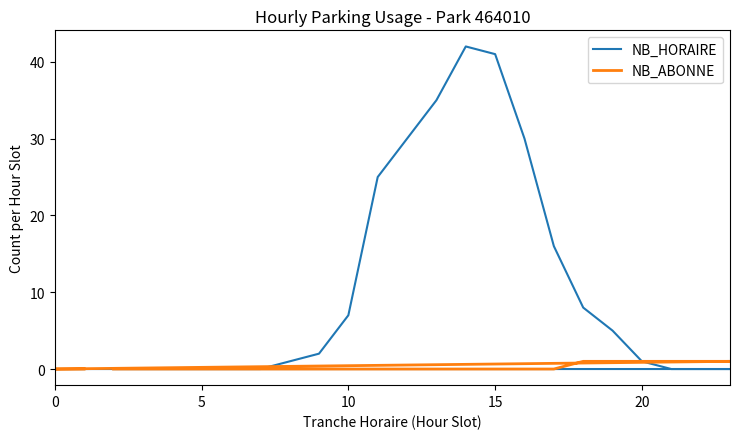

True or false: NB_HORAIRE has a value of 17 at 21.

False